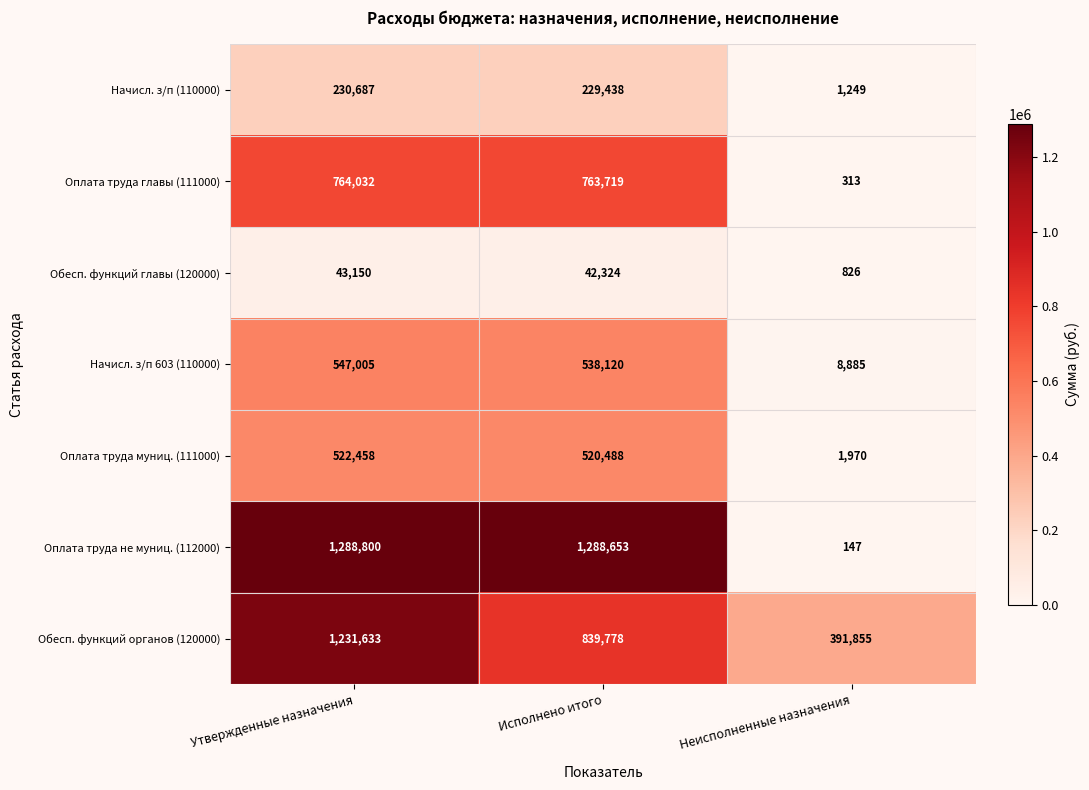

List the series in order of their peak value, lowest first.

Обесп. функций главы (120000), Начисл. з/п (110000), Оплата труда муниц. (111000), Начисл. з/п 603 (110000), Оплата труда главы (111000), Обесп. функций органов (120000), Оплата труда не муниц. (112000)